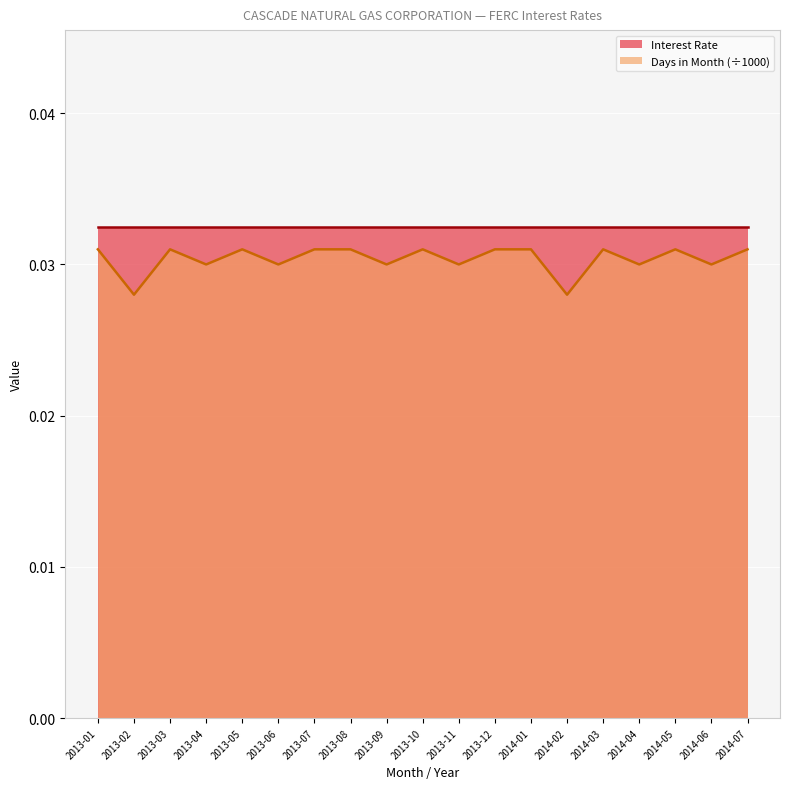

Where is the first local maximum?

2013-03